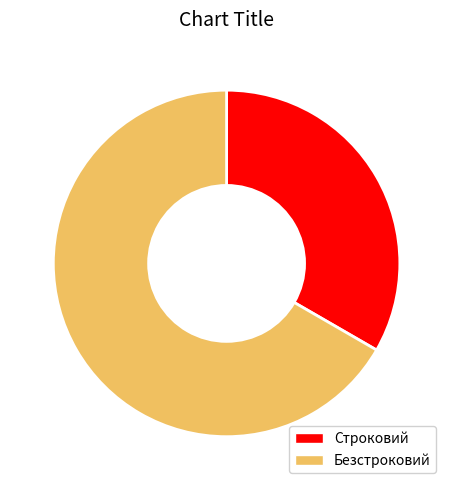

Between Строковий and Безстроковий, which is larger?

Безстроковий